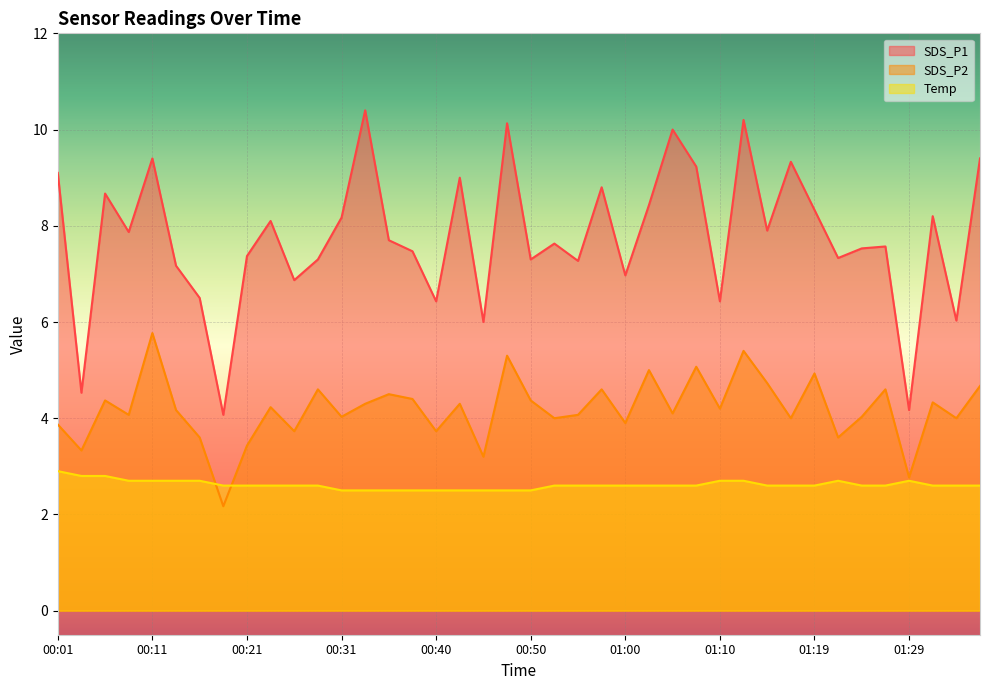

How many interior local peaks does the Temp series have?

2